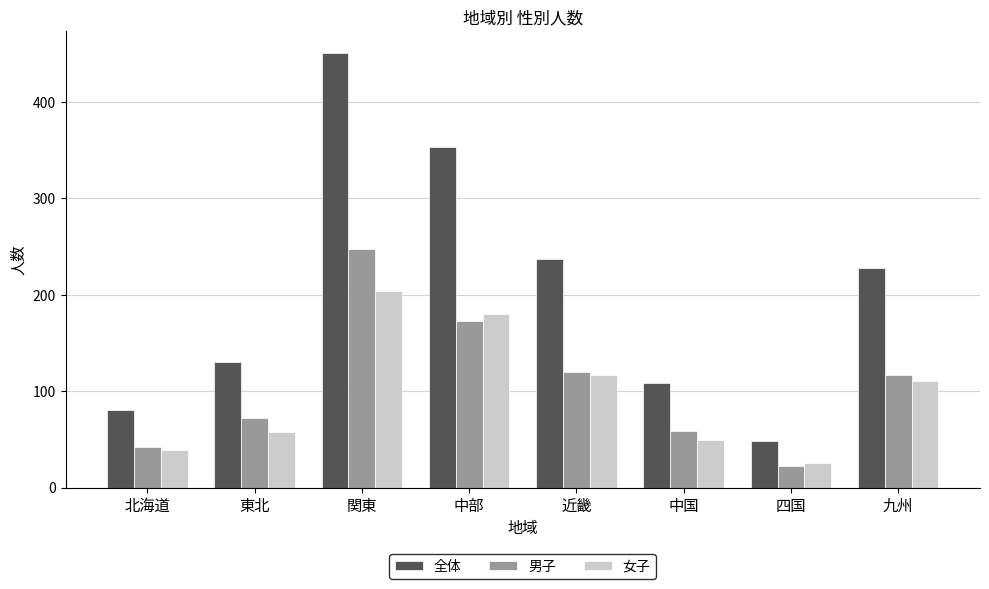

Which series has the largest range (max minus min)?

全体